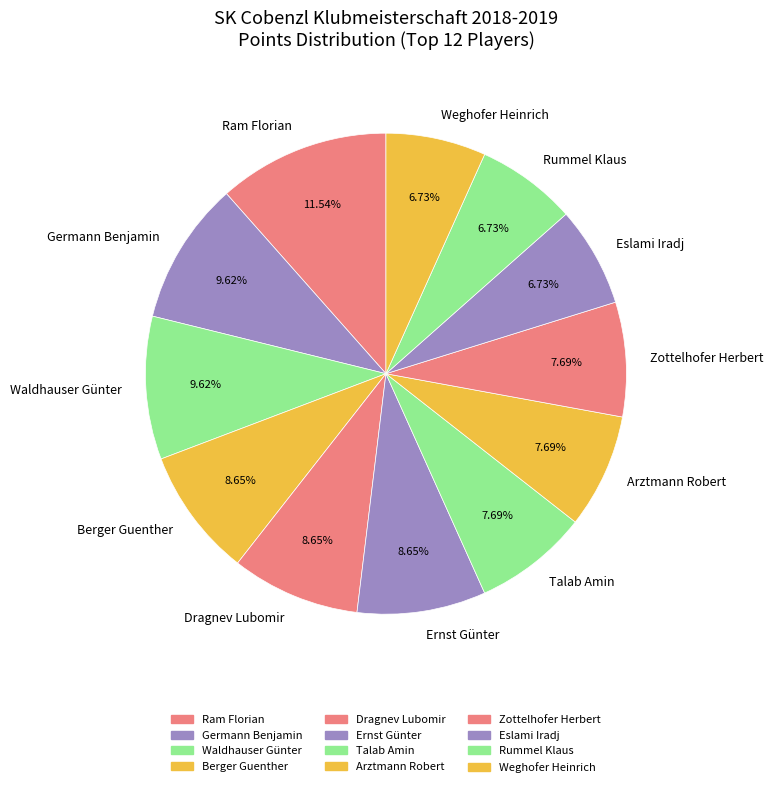

Count the number of slices in the pie.

12